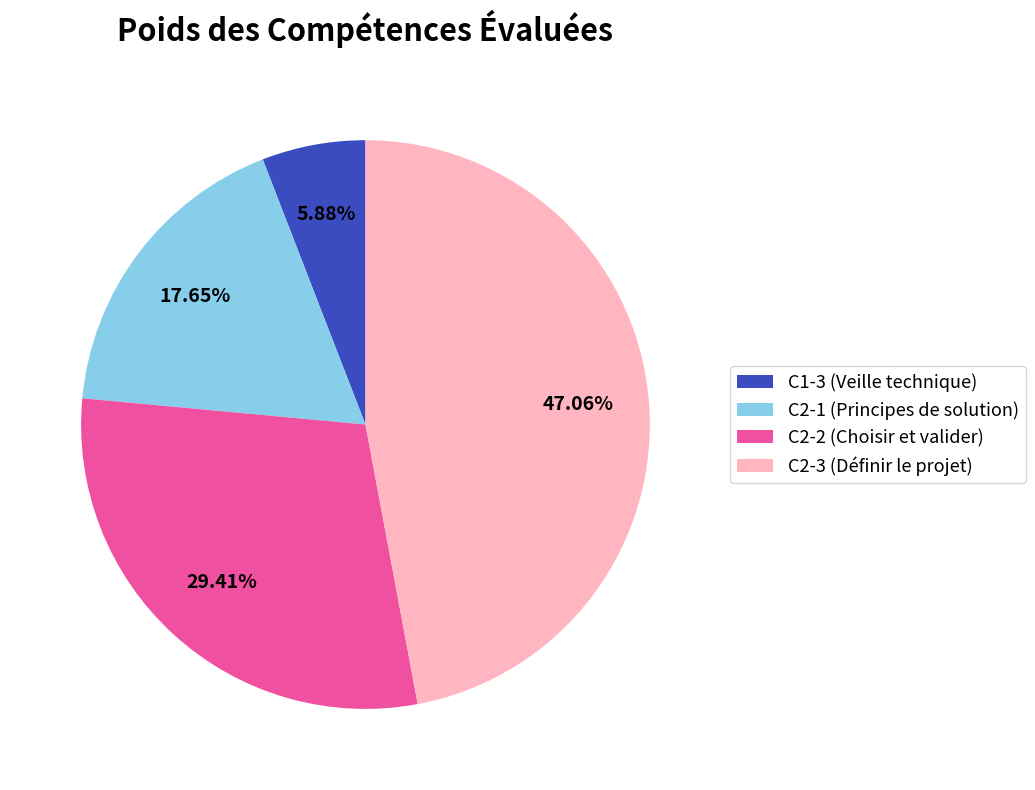

What is the smallest slice in the pie chart?

C1-3 (Veille technique)